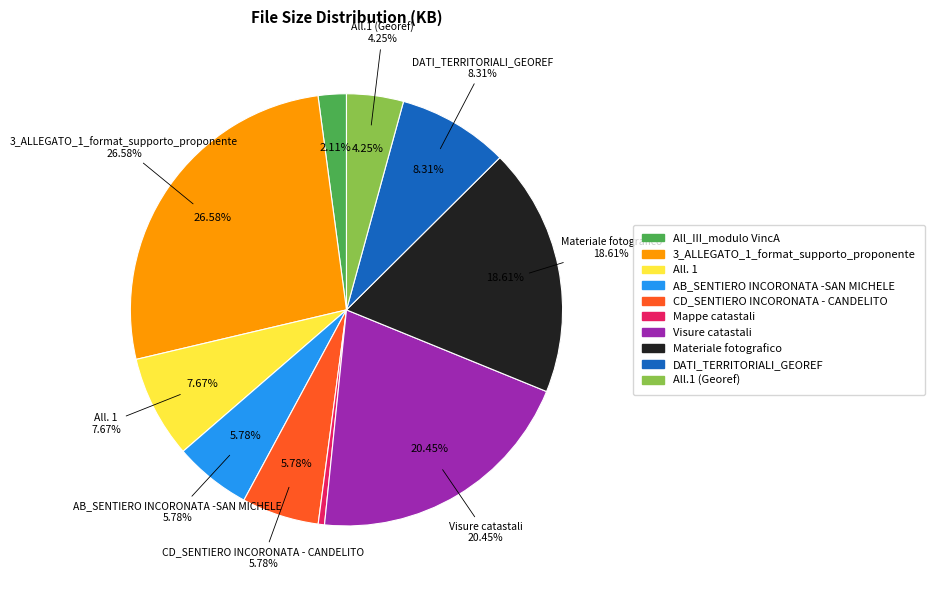

Is there a majority slice in this chart?

No